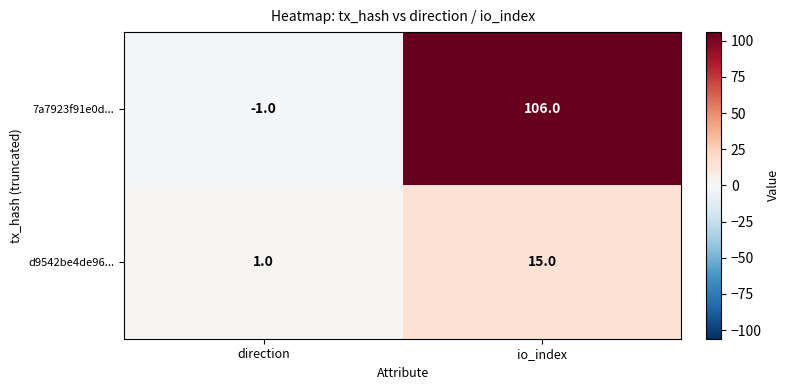

How many data points does each series have?

2